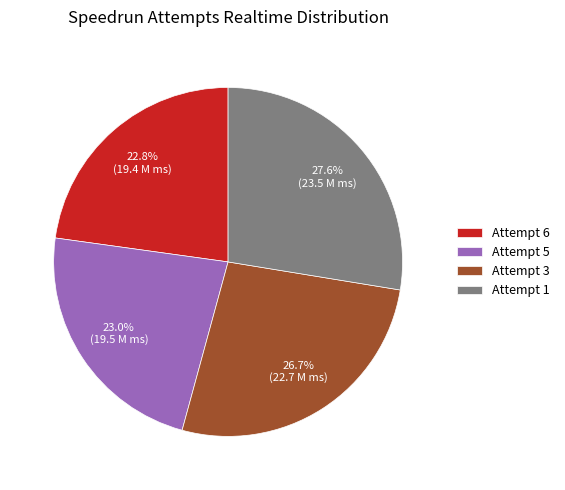

Does Attempt 6 account for over 50% of the chart?

No